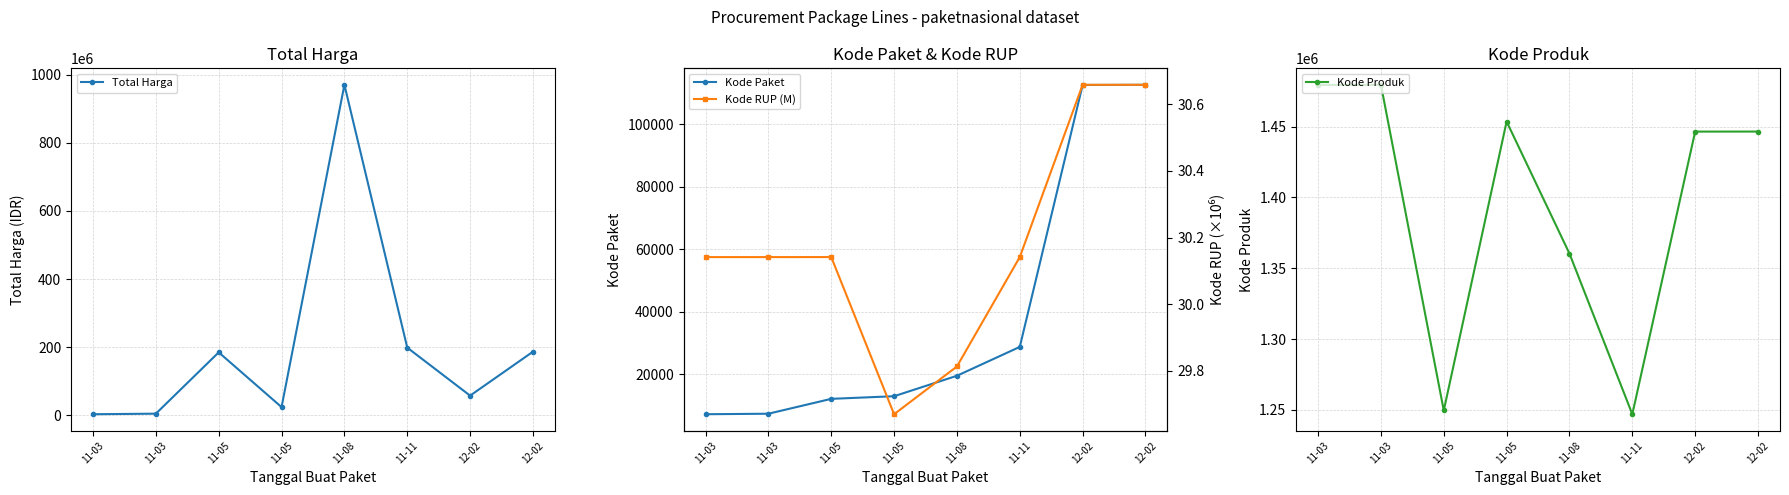

Between 11-03 and 11-11, which series saw the biggest shift?

Total Harga